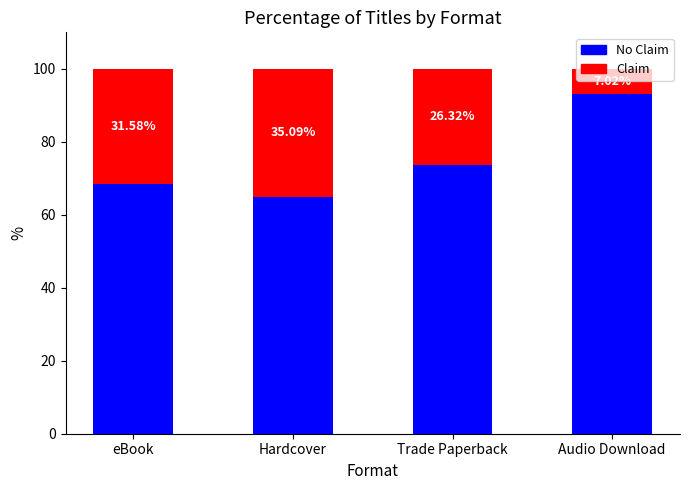

Does the chart contain any negative values?

No